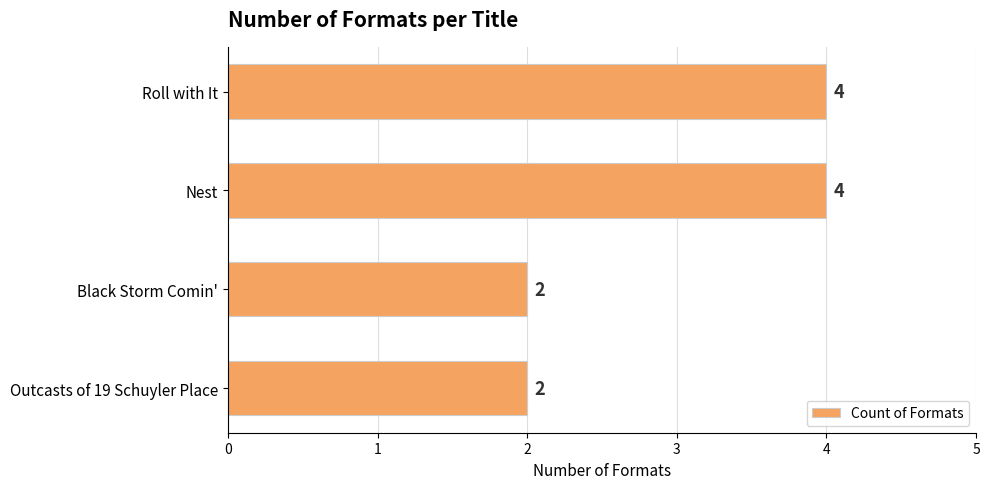

The chart shows a value of 4 at Roll with It. True or false?

True